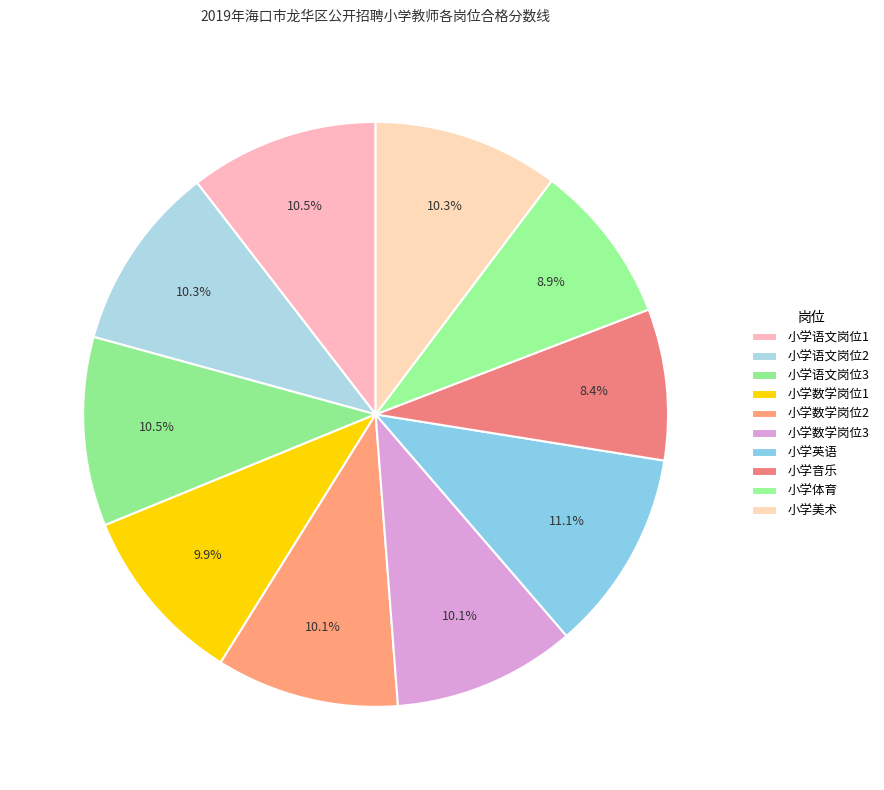

How many slices are in this pie chart?

10